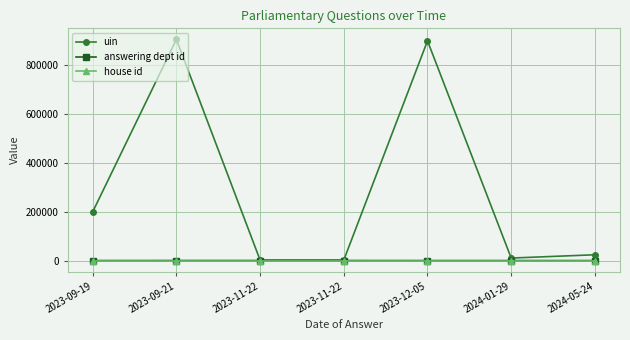

What is the value of the uin point at the 1st from the left?

199676